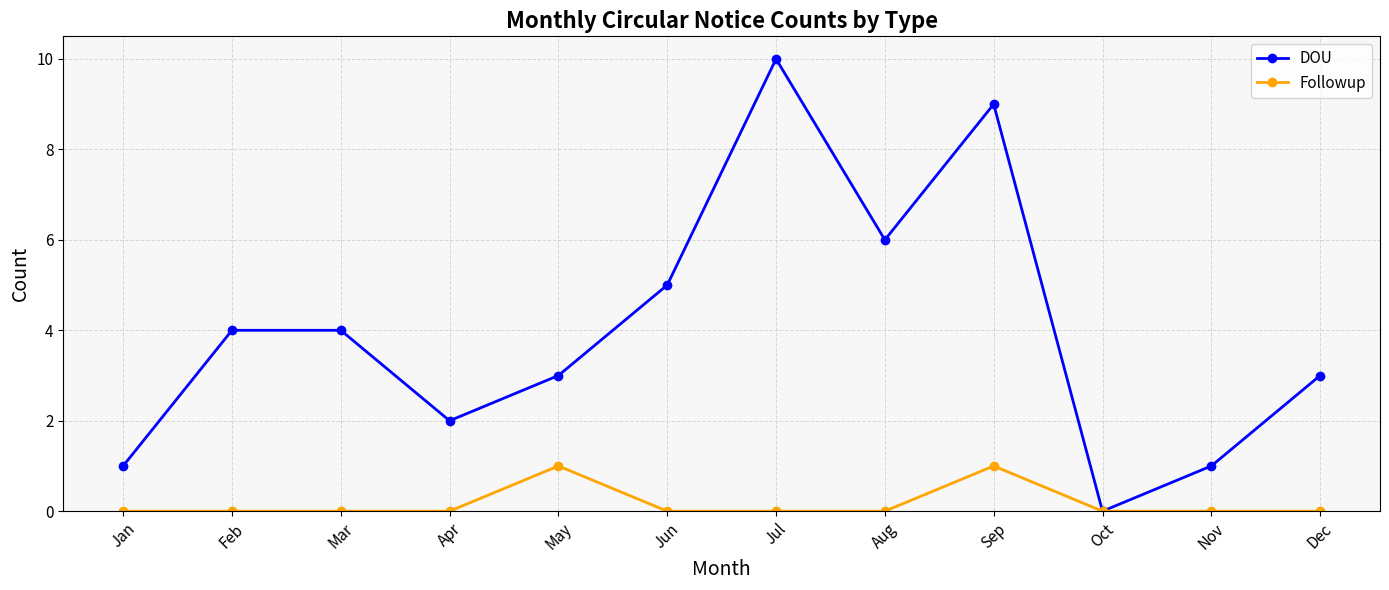

Rank the series by their average value, from lowest to highest.

Followup, DOU